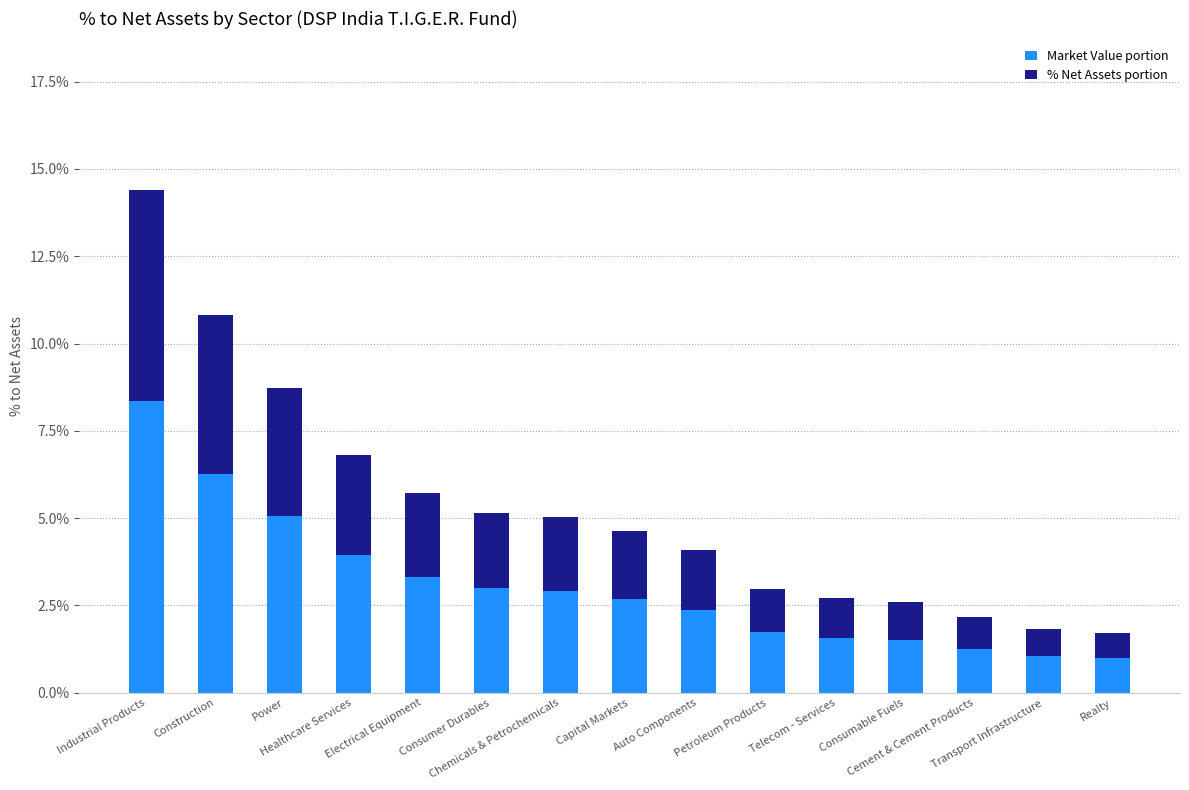

At Auto Components, list the series in order from largest to smallest.

Market Value portion, % Net Assets portion